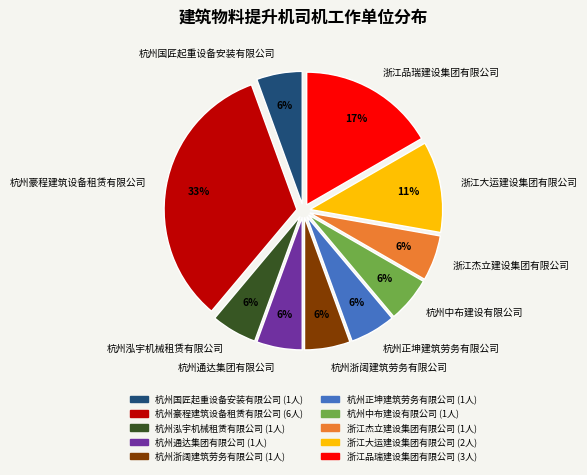

True or false: 浙江杰立建设集团有限公司 accounts for 1% of the total.

False